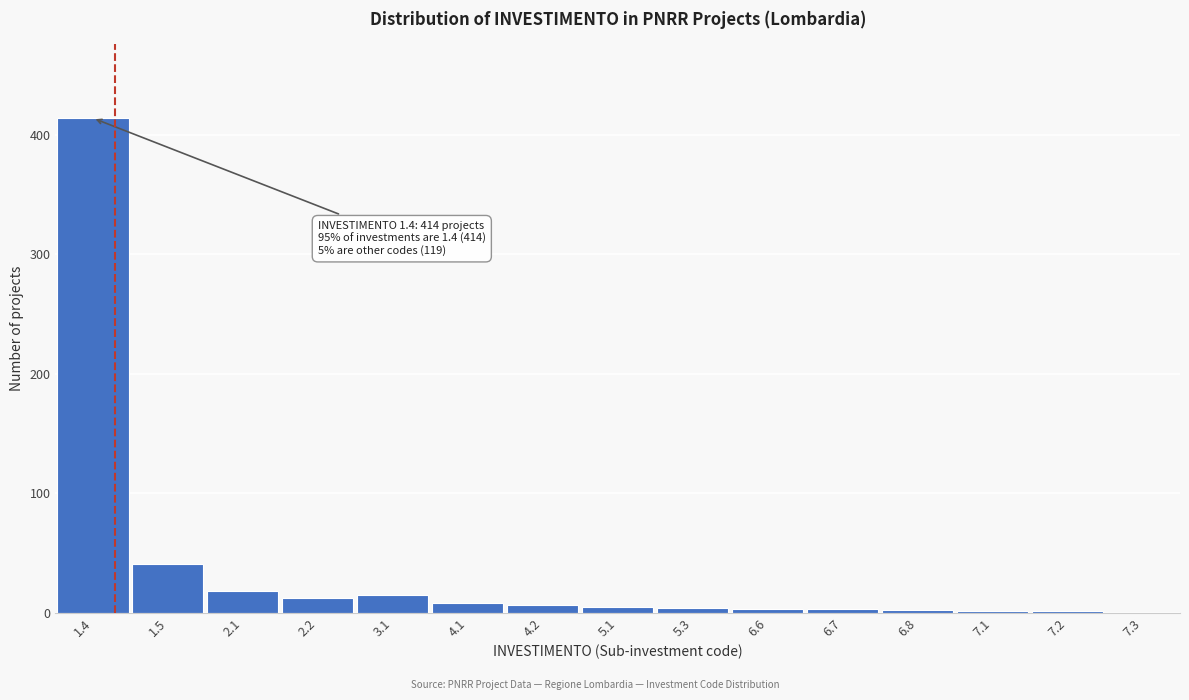

What is the sum of all values?

533